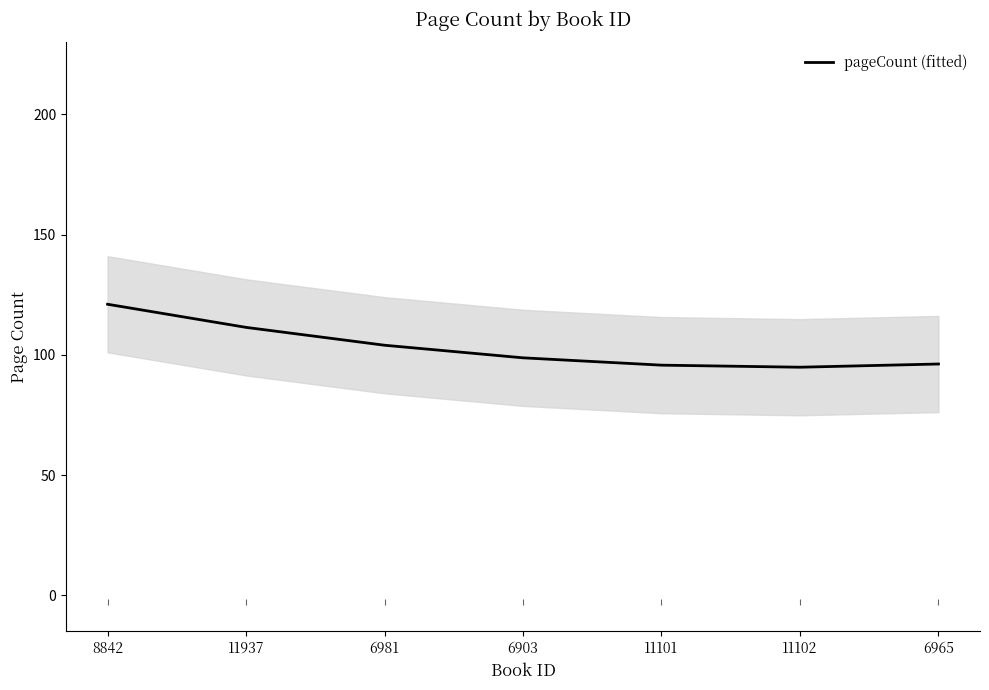

How many values are below 98?

3